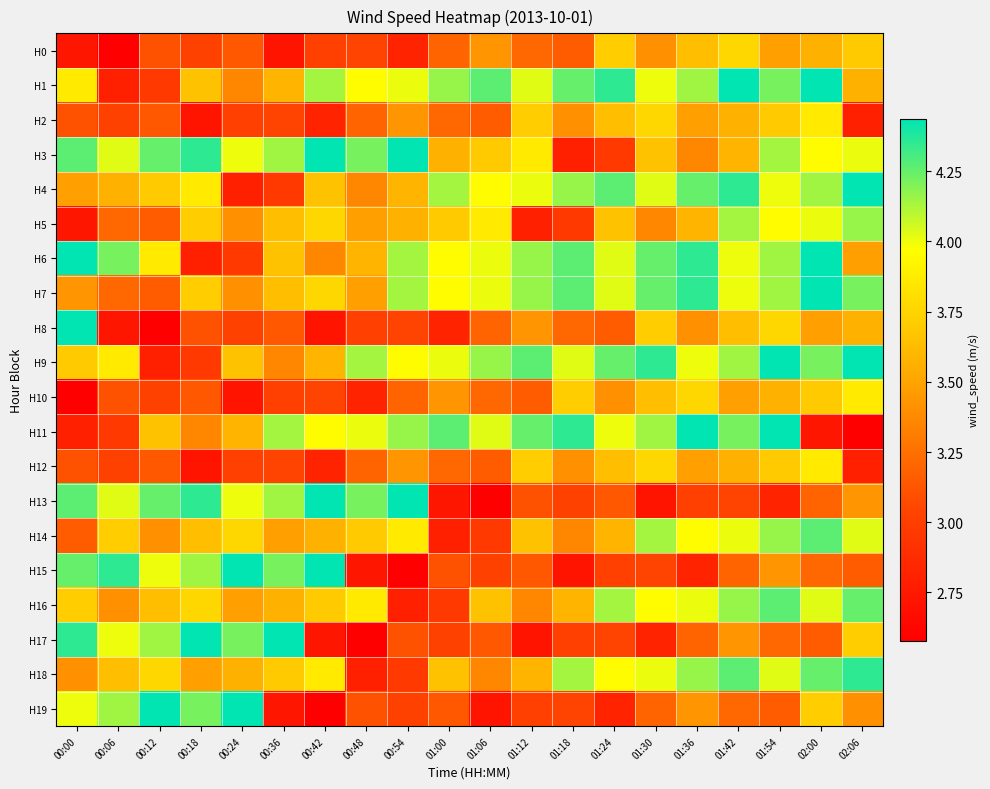

What is the minimum value shown in the chart?

2.6